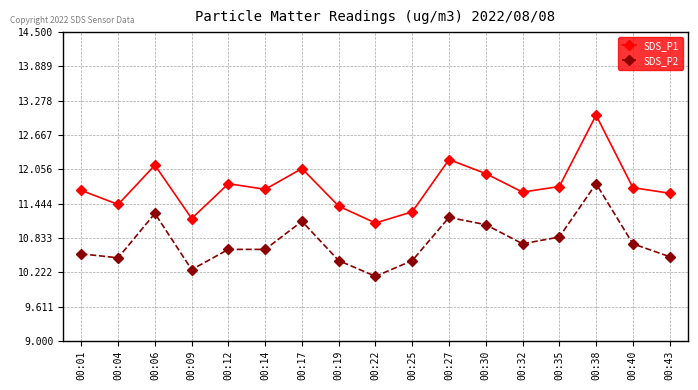

At 00:35, list the series in order from smallest to largest.

SDS_P2, SDS_P1